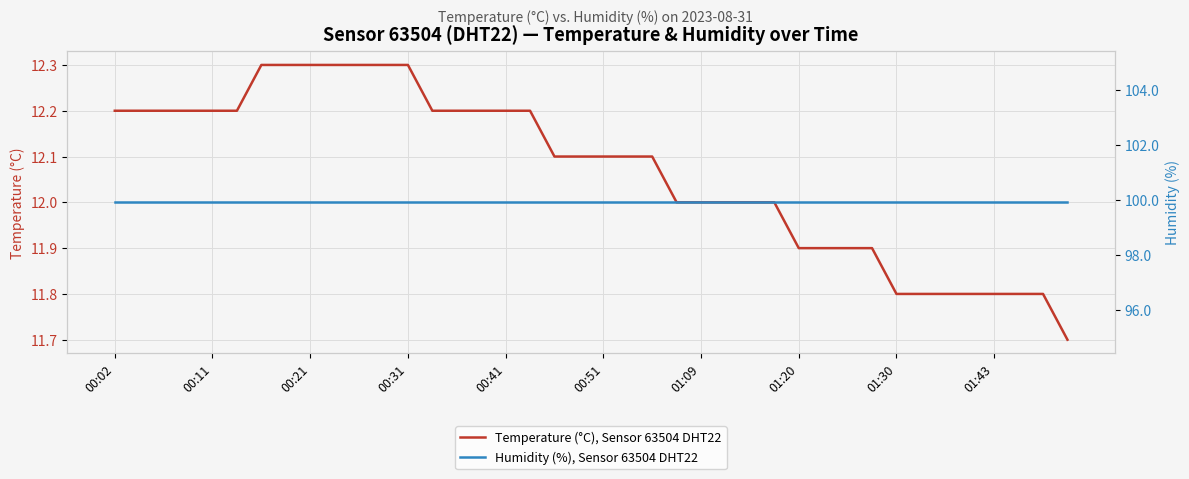

The value of Humidity (%), Sensor 63504 DHT22 at 39 is 99.9. True or false?

True